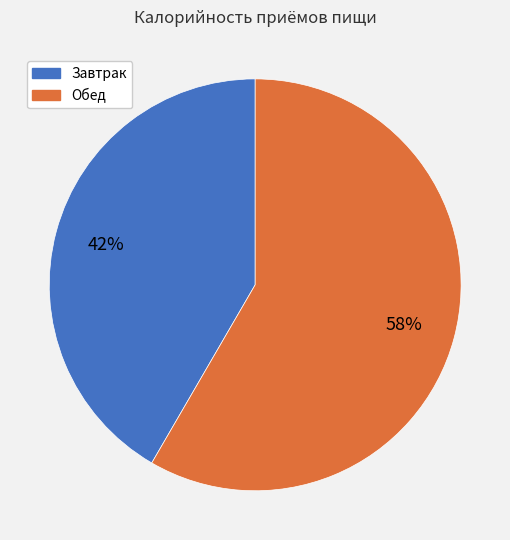

How many segments does this pie chart have?

2